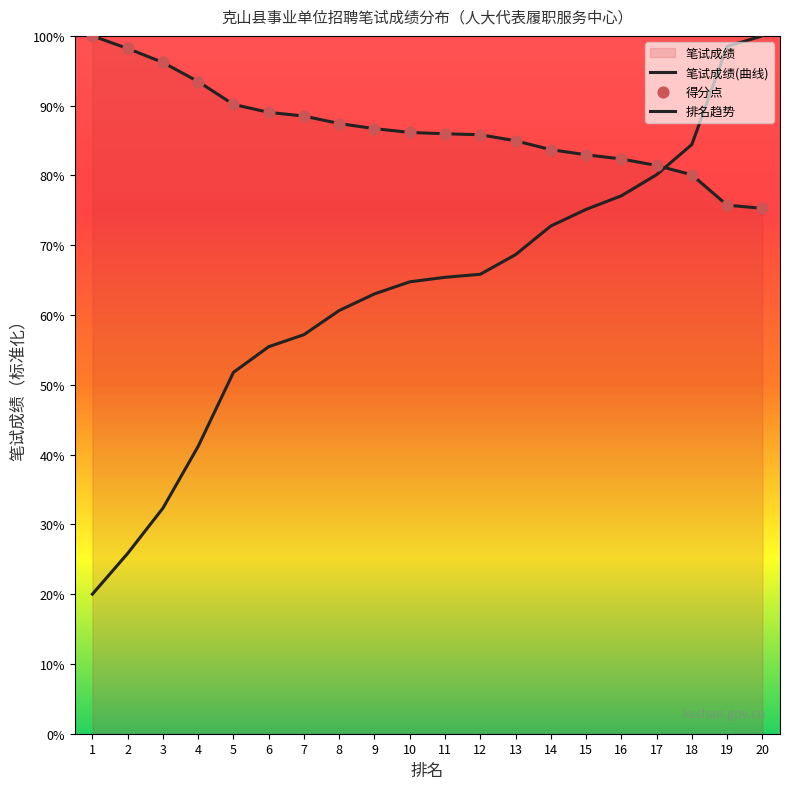

Which series has the widest spread of Y values?

排名趋势